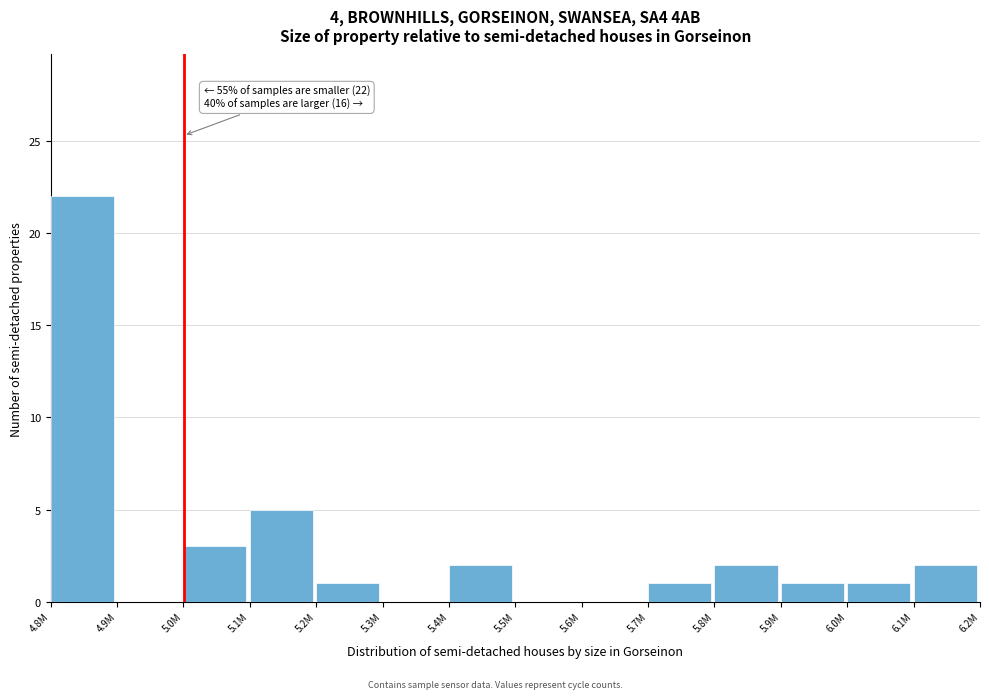

Reading left to right, what are all the values shown in this chart?

4.8M=22	4.9M=0	5.0M=3	5.1M=5	5.2M=1	5.3M=0	5.4M=2	5.5M=0	5.6M=0	5.7M=1	5.8M=2	5.9M=1	6.0M=1	6.1M=2